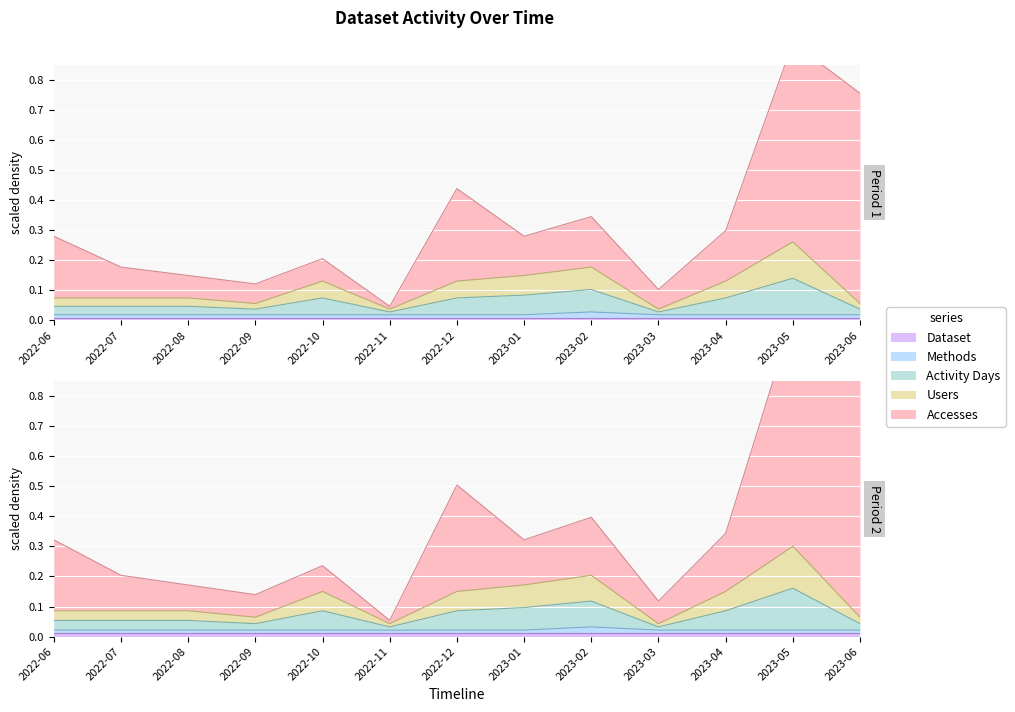

Rank the categories by Activity Days value from lowest to highest.

2022-11, 2023-03, 2022-09, 2023-06, 2022-06, 2022-07, 2022-08, 2022-10, 2022-12, 2023-04, 2023-01, 2023-02, 2023-05